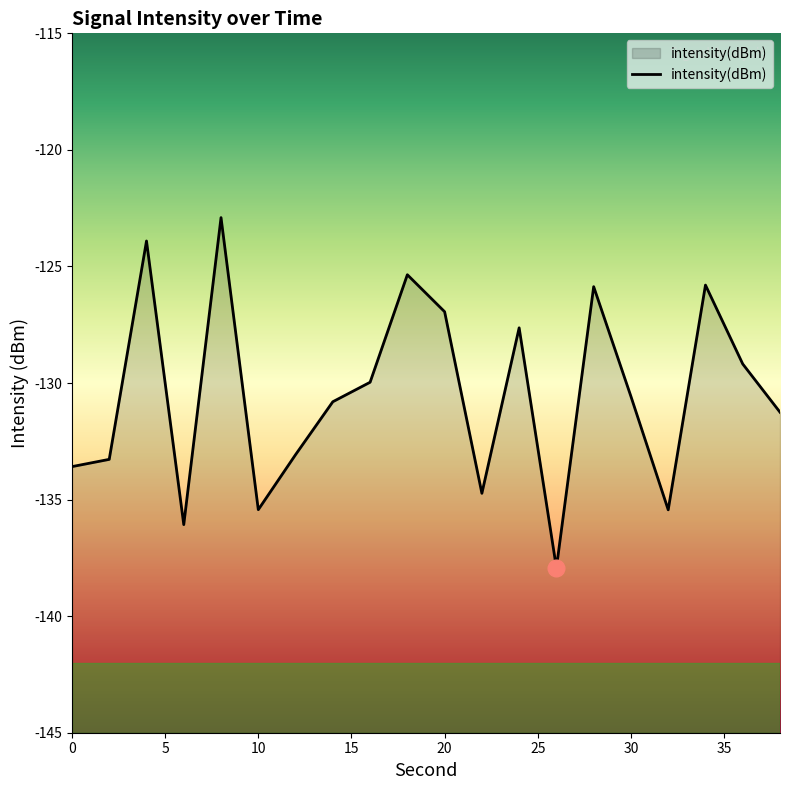

True or false: the data shows -135.4 at 10.

True